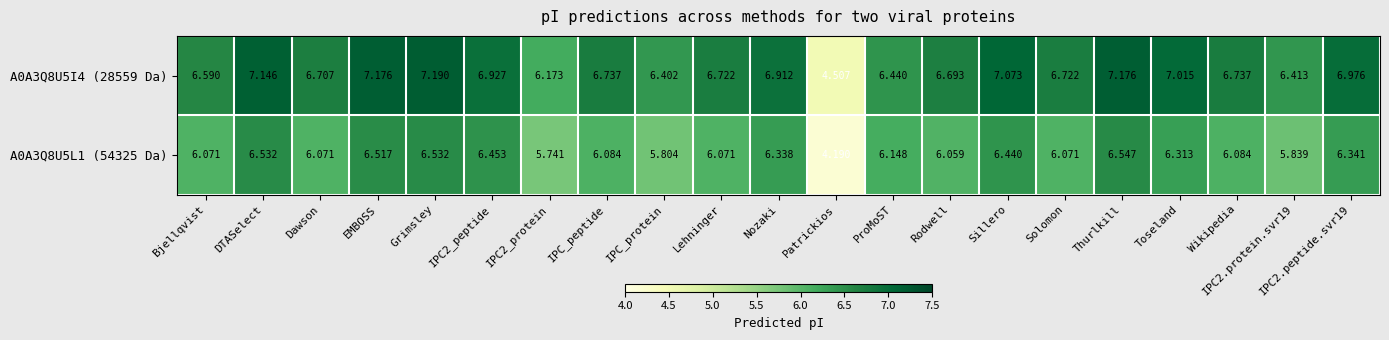

At which category is the sum across all series the highest?

Thurlkill